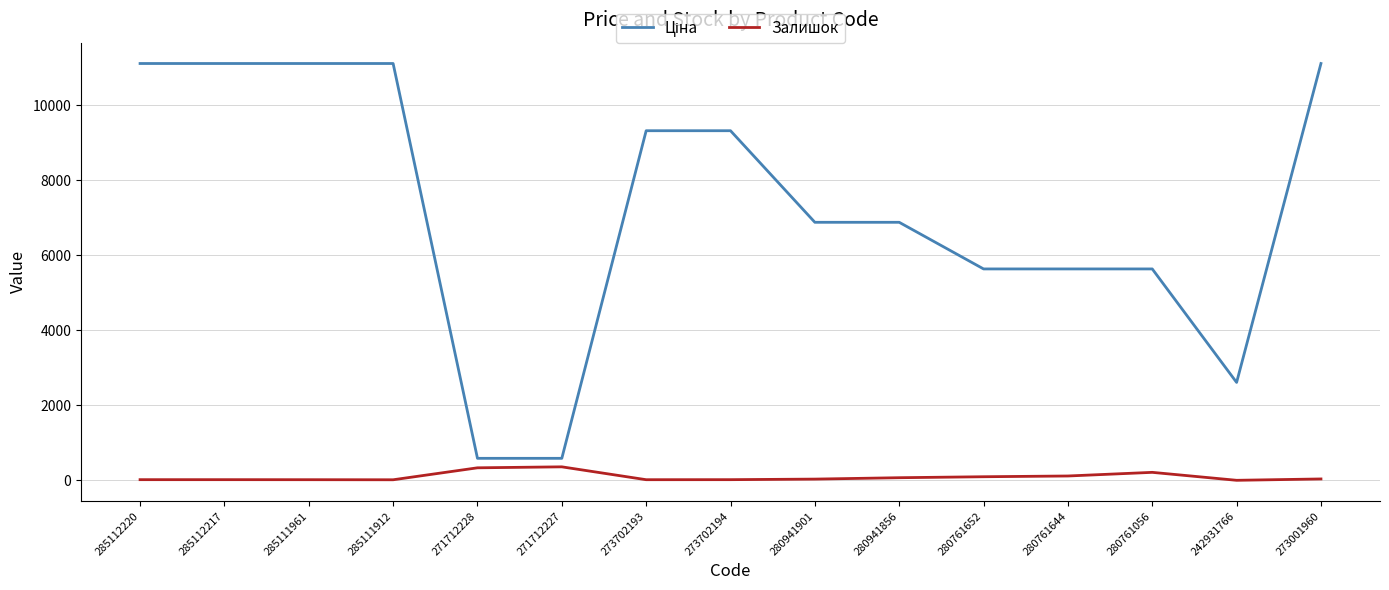

What is the highest value of the Залишок series?

359.0